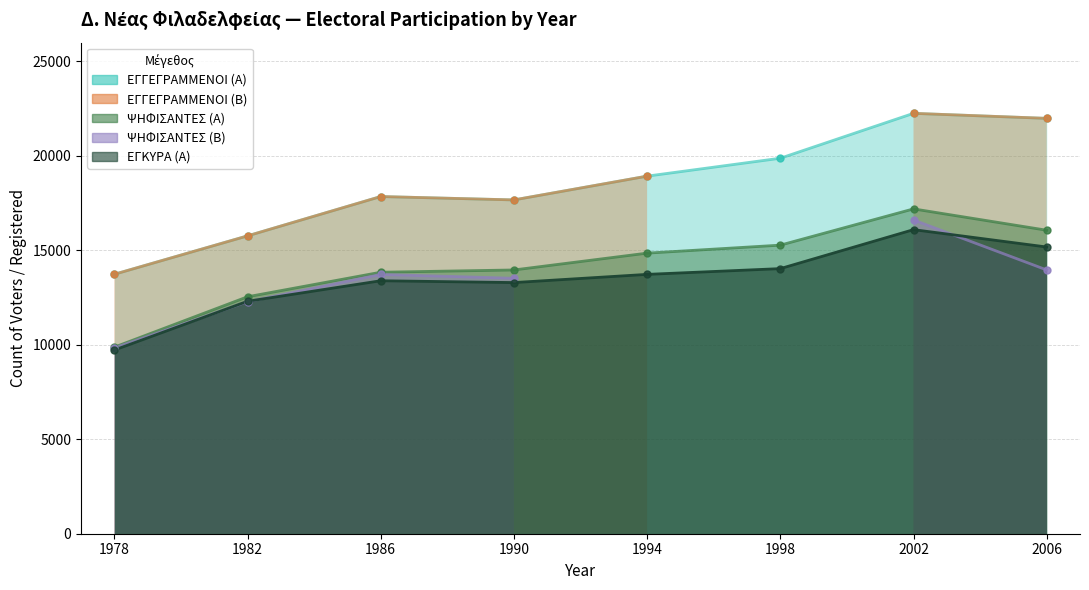

What is the difference between the ΨΗΦΙΣΑΝΤΕΣ (Α) values at 1990 and 1994?

891